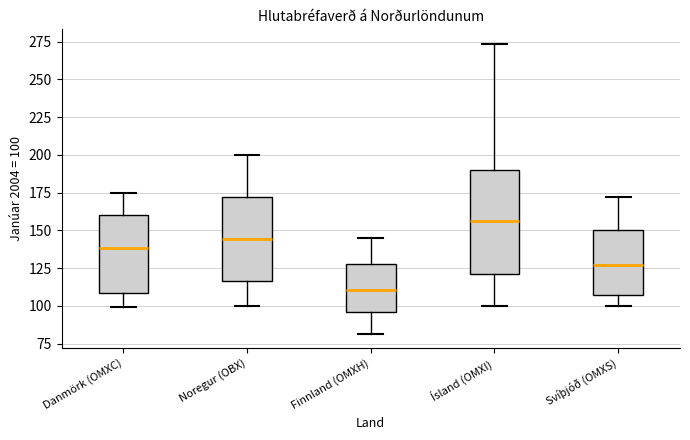

Reading left to right, transcribe this box plot: for each box, give where its median line is, the range the box spans, and where its two whiskers end, as read against the y-axis. The values are not printed on the chart, so give them approximately, as read against the axis.

Danmörk (OMXC): median 140, box 110 to 160, whiskers 100 to 175
Noregur (OBX): median 145, box 115 to 170, whiskers 100 to 200
Finnland (OMXH): median 110, box 95 to 125, whiskers 80 to 145
Ísland (OMXI): median 155, box 120 to 190, whiskers 100 to 275
Svíþjóð (OMXS): median 125, box 105 to 150, whiskers 100 to 170